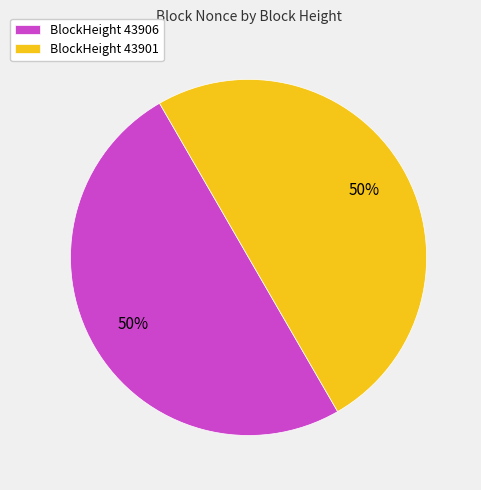

What percentage is the BlockHeight 43901 slice, to the nearest percent?

50%